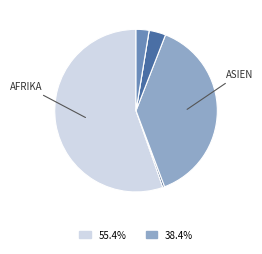

To the nearest percent, what is the difference between the largest and smallest slice percentages?

55%